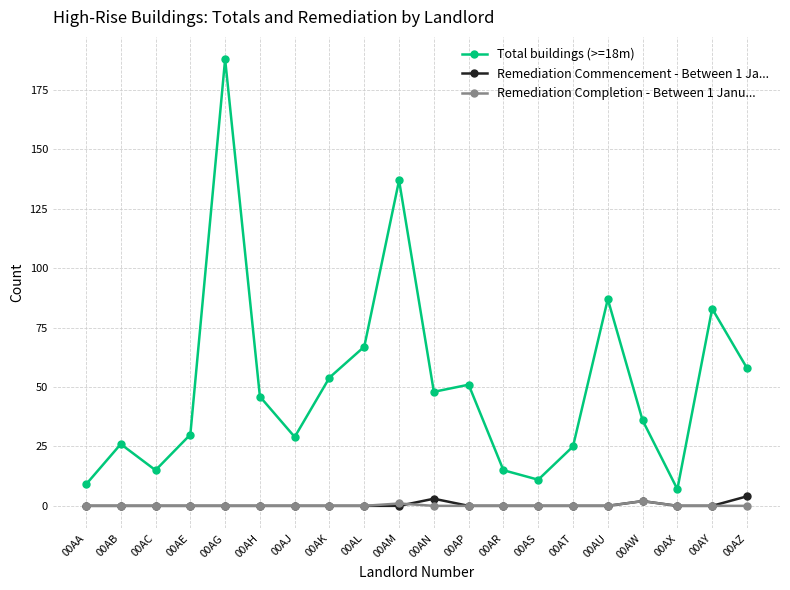

What is the total value across all series at 00AX?

7